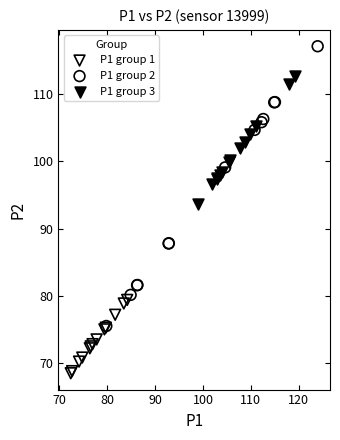

Which series reaches the minimum Y coordinate?

P1 group 1